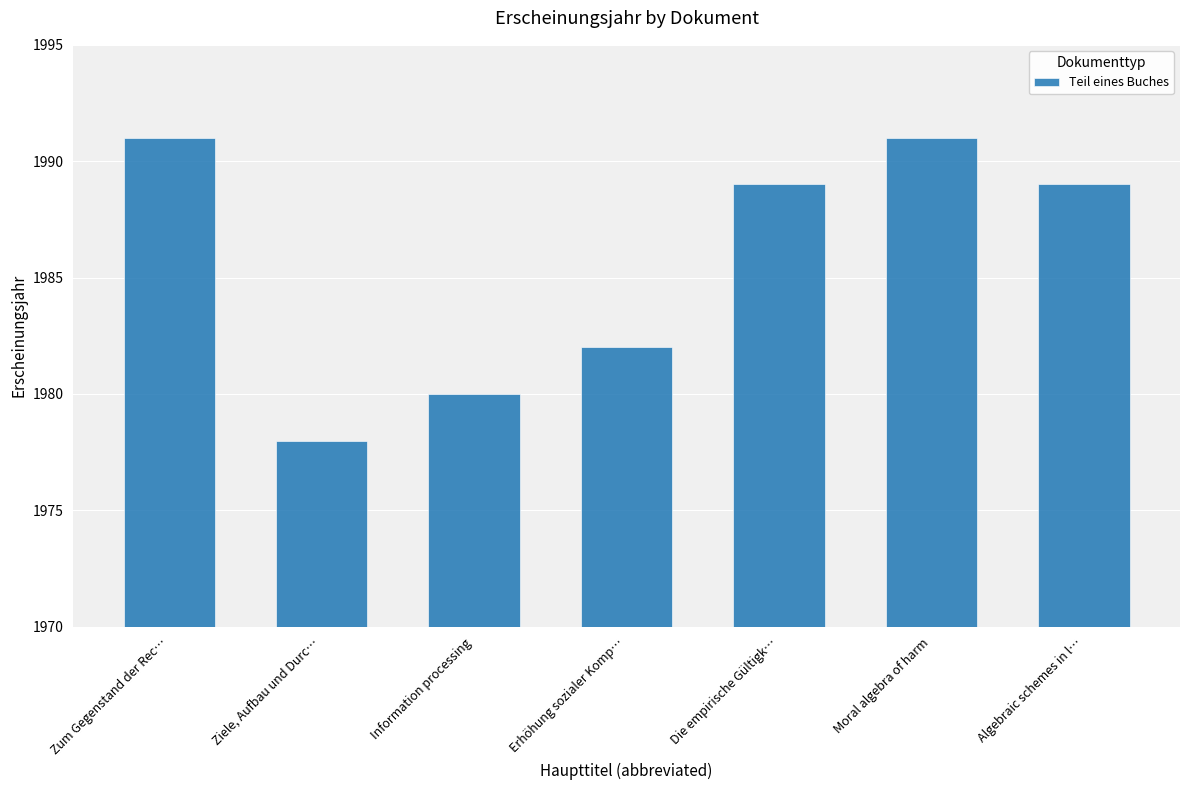

Are the bars horizontal?

No